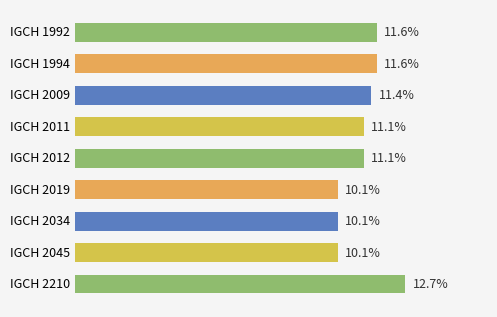

Which has a higher value, IGCH 2210 or IGCH 2011?

IGCH 2210